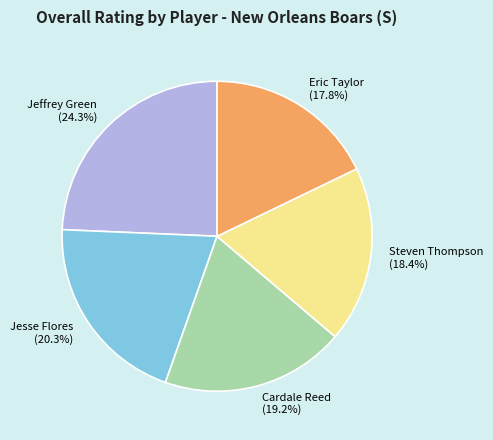

Is it true that Jesse Flores is 20% of the pie?

True